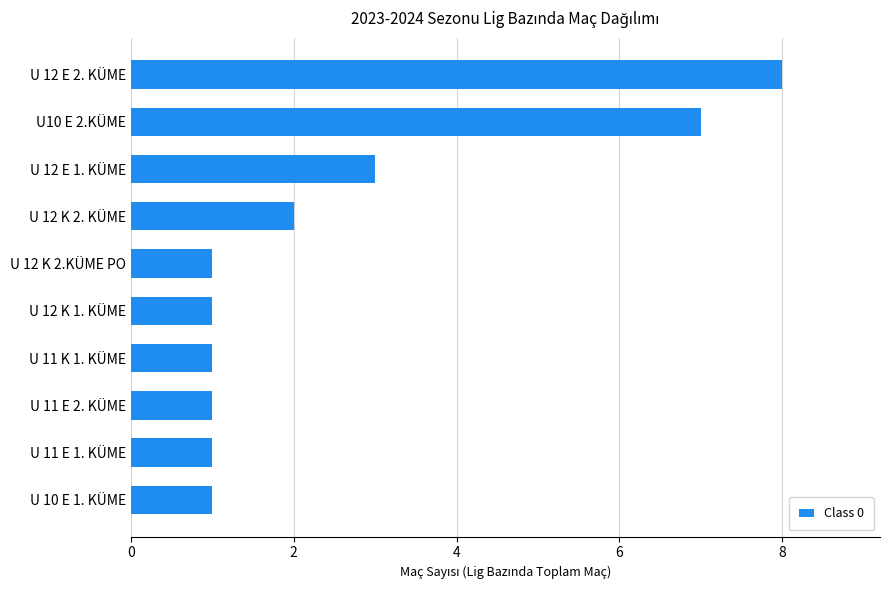

Reading top to bottom, transcribe all the data shown in this chart.

8	7	3	2	1	1	1	1	1	1